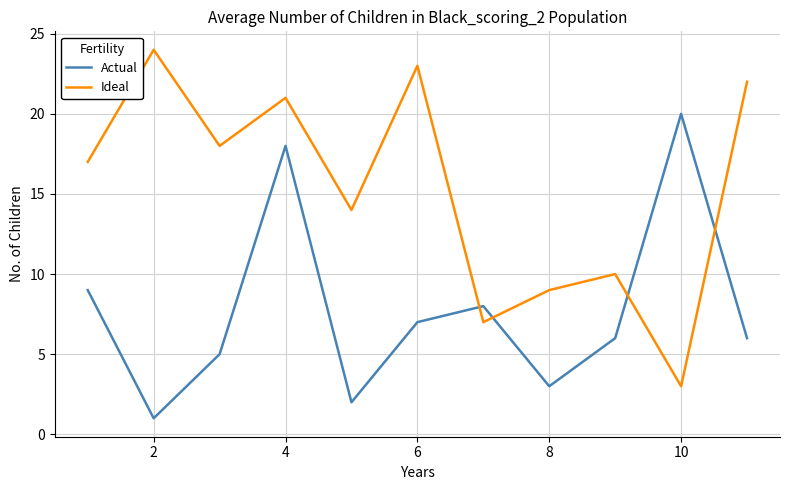

Which series has the largest total across all categories?

Ideal